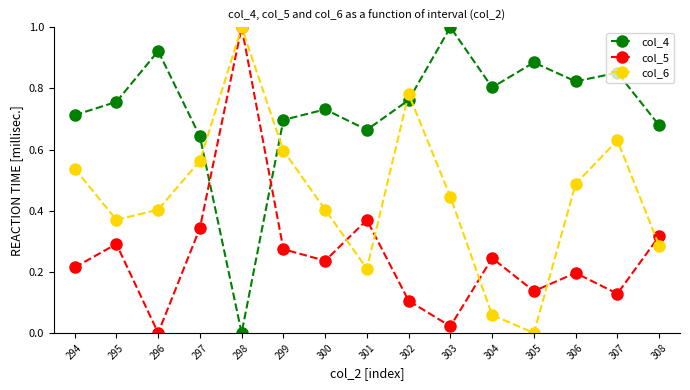

How many intersections are there between col_5 and col_4?

2